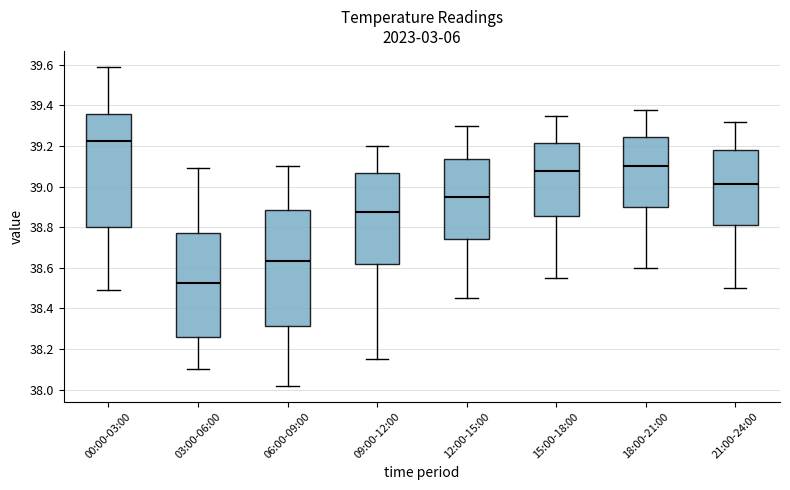

Reading left to right, read every box against the y-axis: the position of its median line, the range the box covers, and the ends of its whiskers. The values are not printed on the chart, so give them approximately, as read against the axis.

00:00-03:00: median 39.22, box 38.80 to 39.36, whiskers 38.50 to 39.60
03:00-06:00: median 38.52, box 38.26 to 38.78, whiskers 38.10 to 39.10
06:00-09:00: median 38.64, box 38.32 to 38.88, whiskers 38.02 to 39.10
09:00-12:00: median 38.88, box 38.62 to 39.06, whiskers 38.16 to 39.20
12:00-15:00: median 38.96, box 38.74 to 39.14, whiskers 38.46 to 39.30
15:00-18:00: median 39.08, box 38.86 to 39.22, whiskers 38.56 to 39.36
18:00-21:00: median 39.10, box 38.90 to 39.24, whiskers 38.60 to 39.38
21:00-24:00: median 39.02, box 38.82 to 39.18, whiskers 38.50 to 39.32